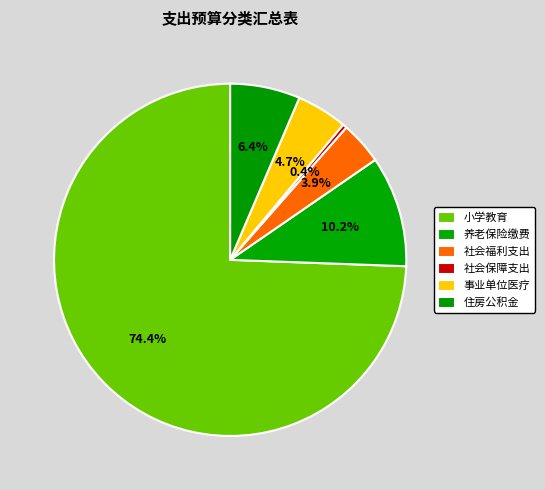

Which slice is the smallest?

社会保障支出